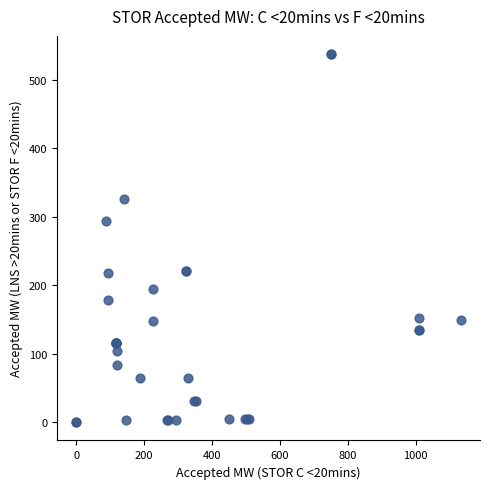

What Y value in the scatter plot is closest to 268?

294